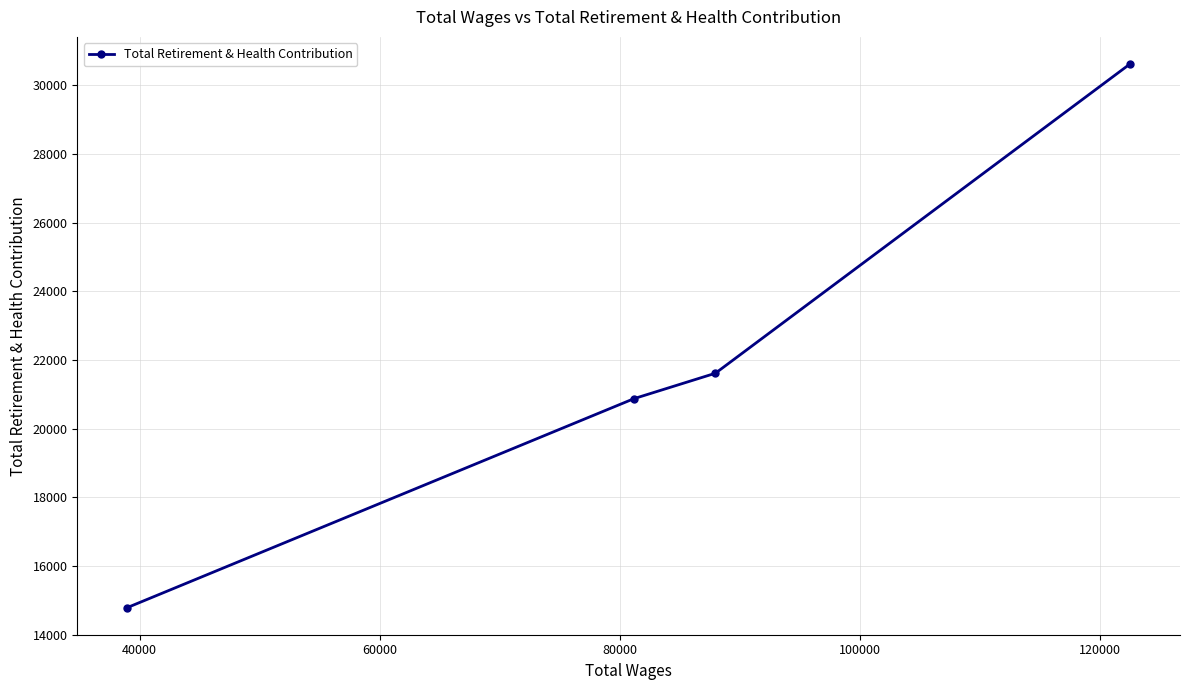

What is the average value?

21971